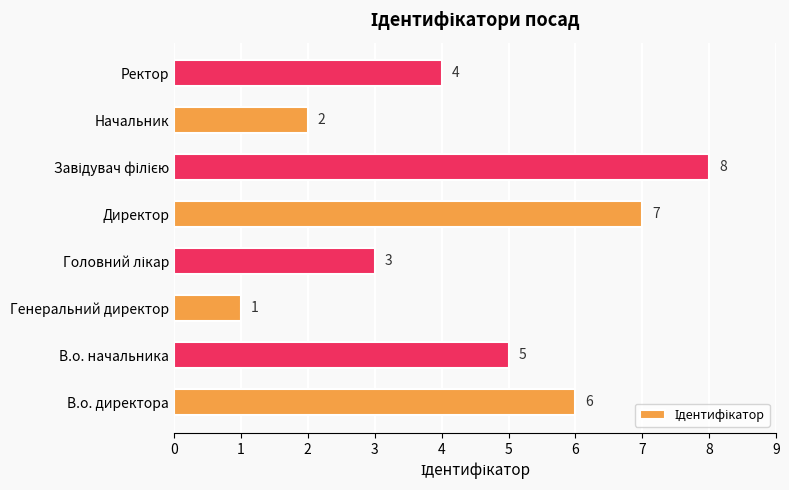

Count the number of data series in this chart.

1